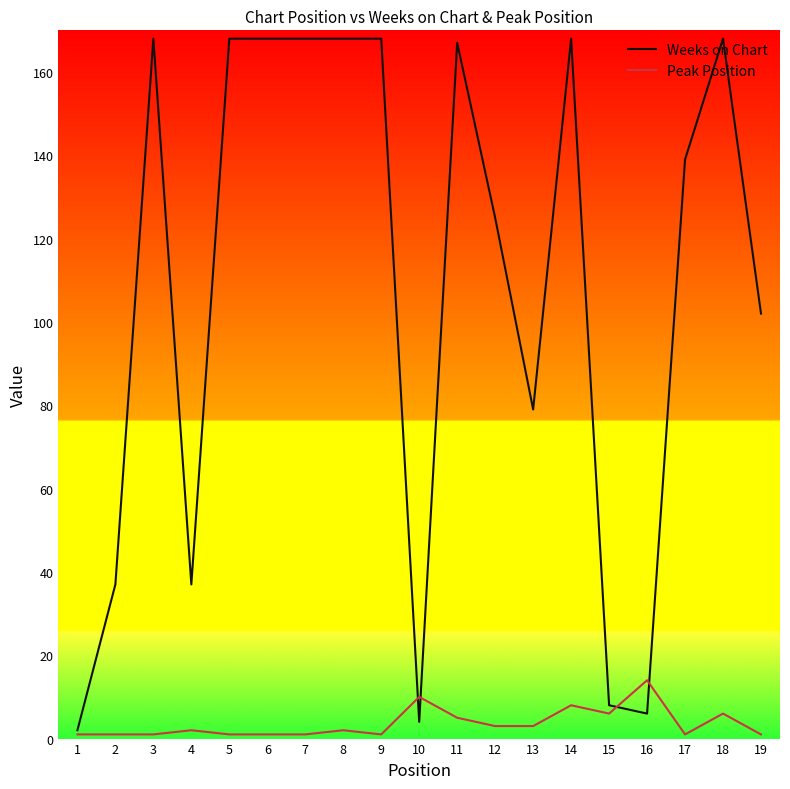

At which label does Weeks on Chart reach its minimum?

1